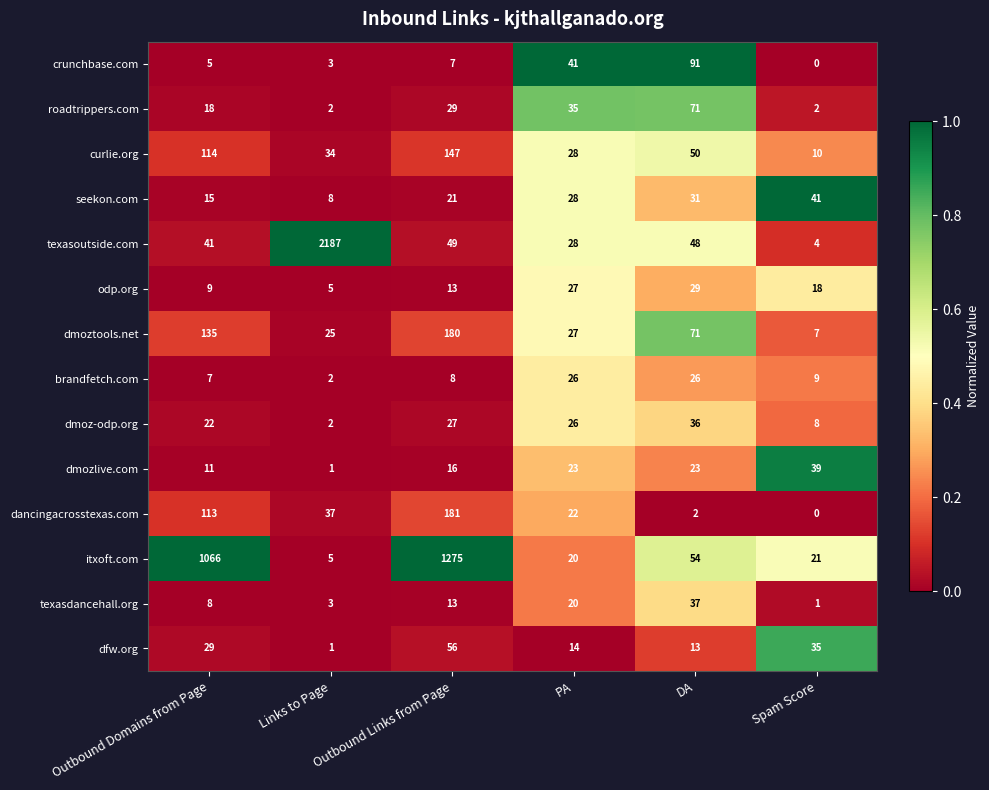

List the series in order of their peak value, highest first.

texasoutside.com, itxoft.com, dancingacrosstexas.com, dmoztools.net, curlie.org, crunchbase.com, roadtrippers.com, dfw.org, seekon.com, dmozlive.com, texasdancehall.org, dmoz-odp.org, odp.org, brandfetch.com